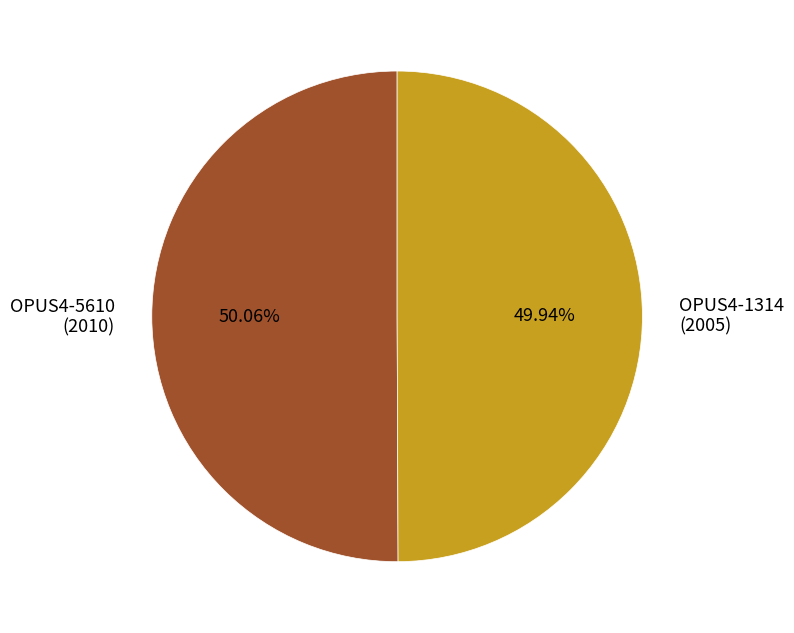

Is the sum of OPUS4-5610 (2010) and OPUS4-1314 (2005) greater than half?

Yes